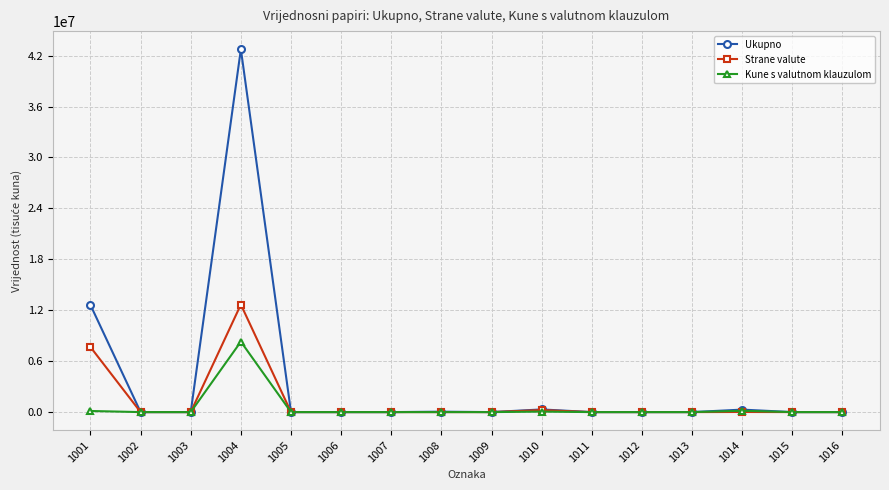

Which series has the largest total across all categories?

Ukupno